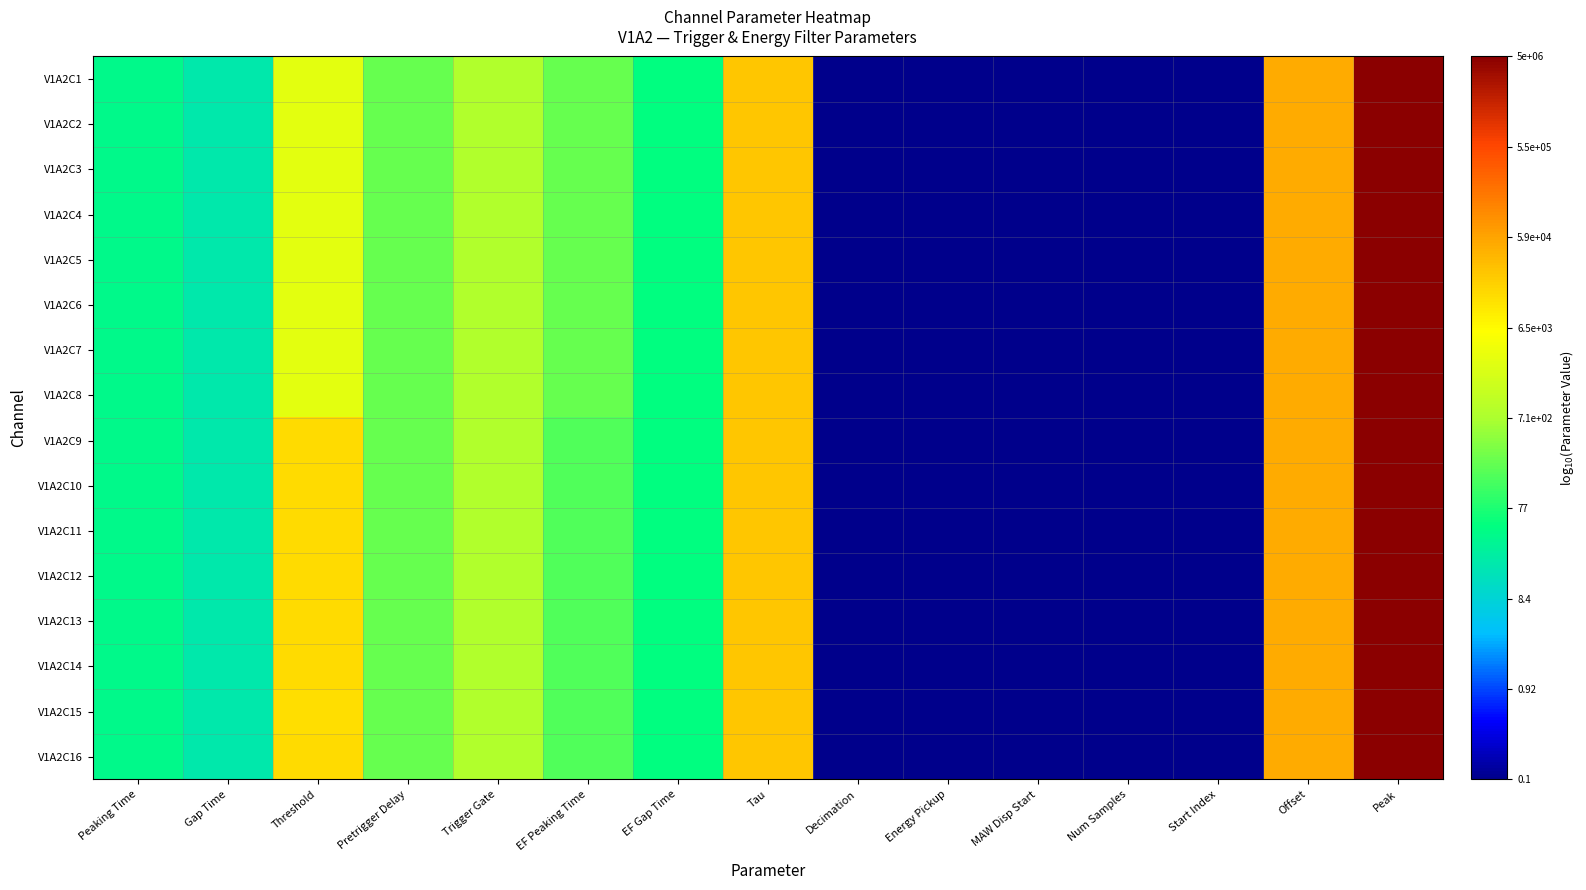

What is the total value across all series at Threshold?

61.0